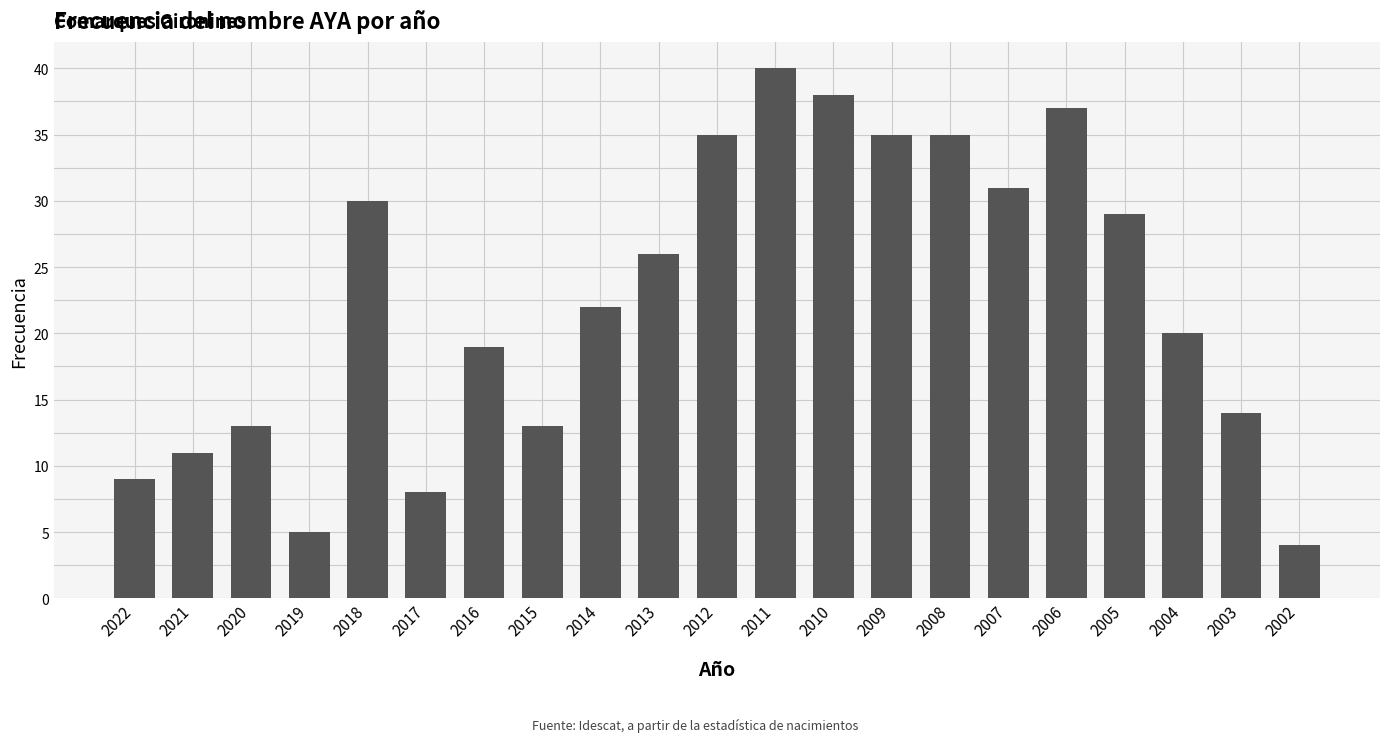

How many bars are there in total?

21